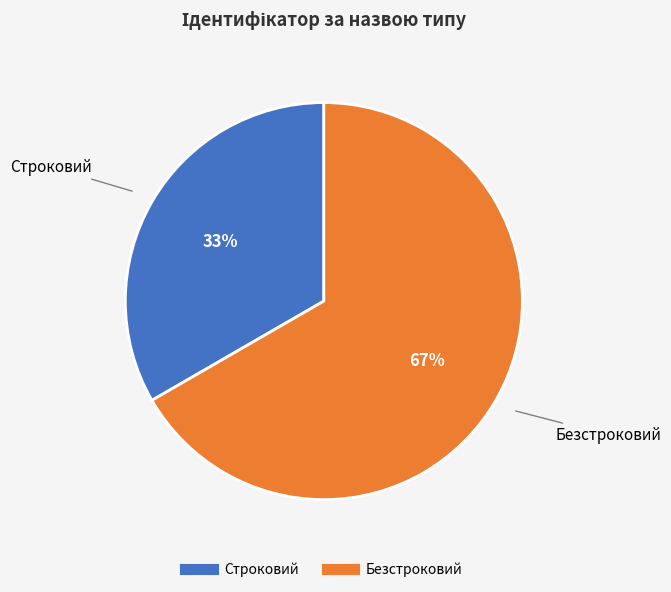

Between Строковий and Безстроковий, which is larger?

Безстроковий